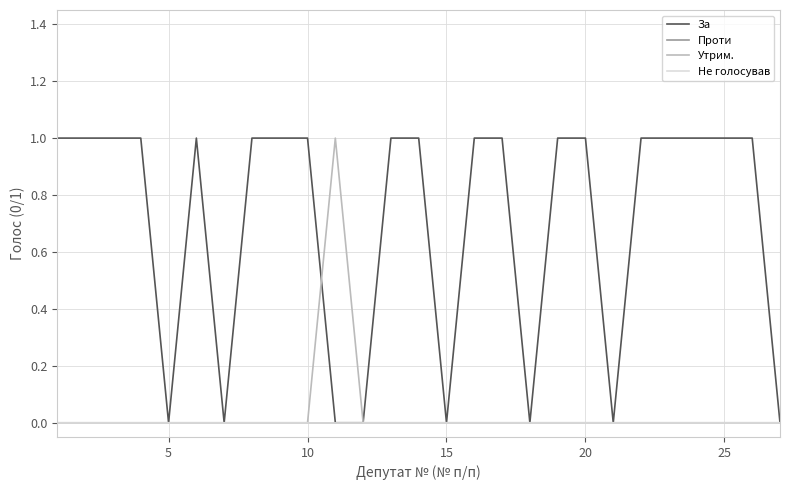

What is the value of the За point at the 19th from the left?

1